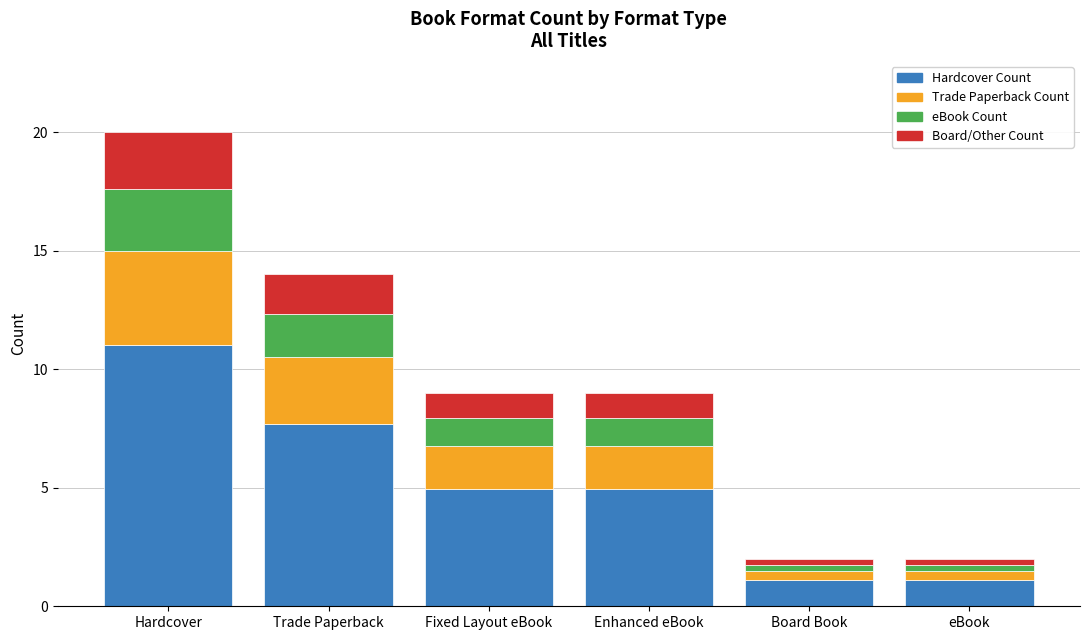

What is the highest value of the Hardcover Count series?

11.0